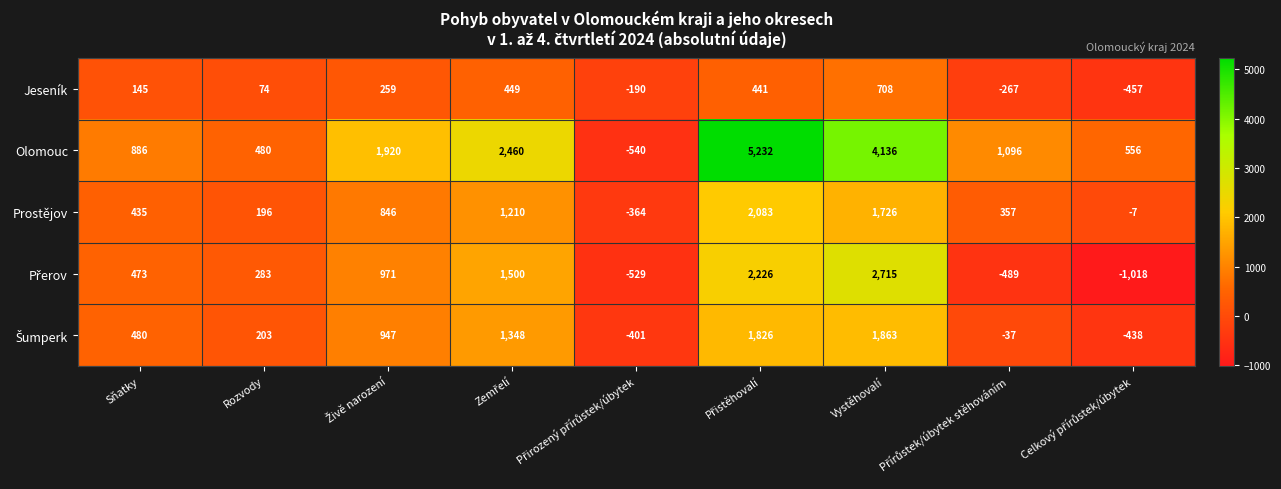

Which series has the largest total across all categories?

Olomouc